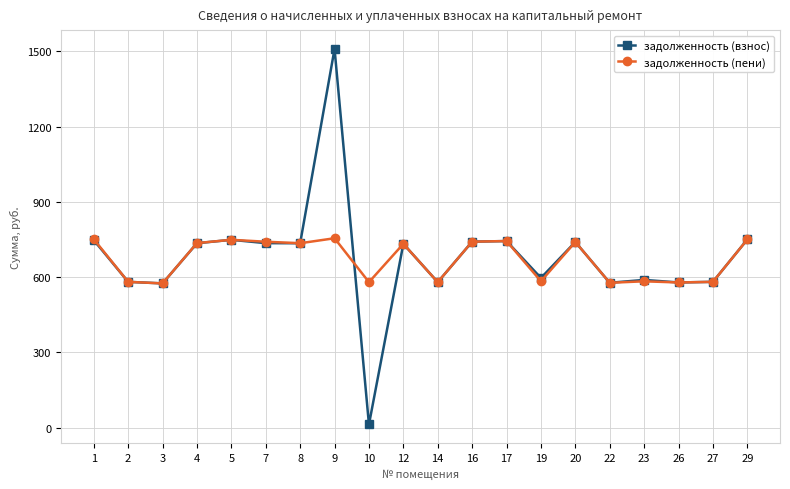

The value of задолженность (пени) at 17 is 1291.4. True or false?

False